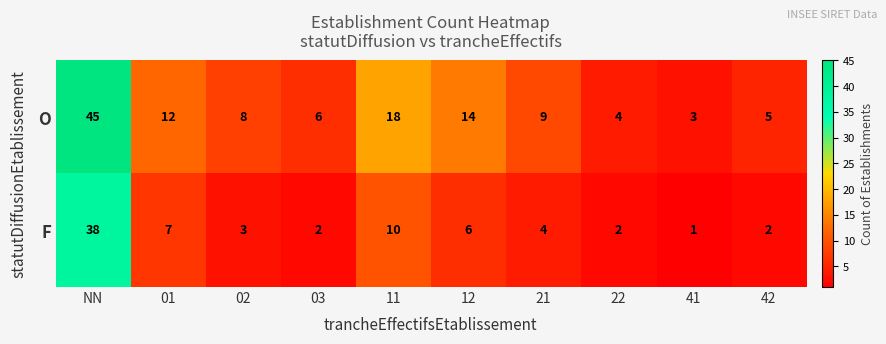

What is the total value across all series at 11?

28